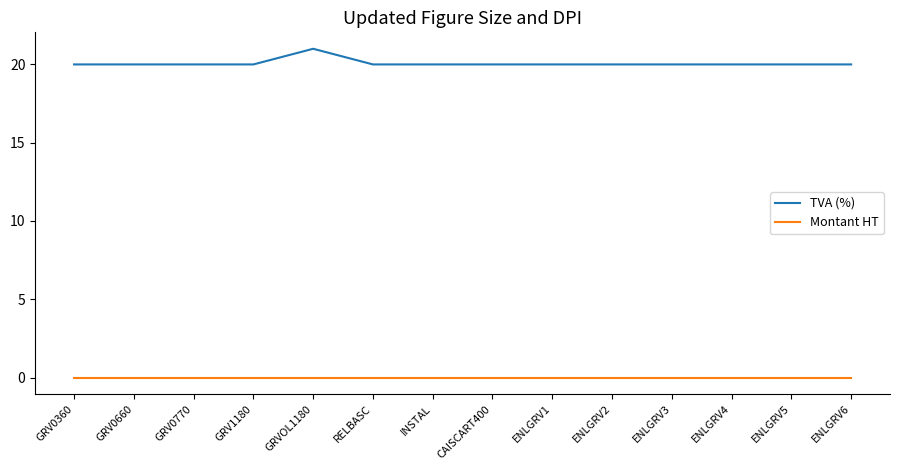

What is the sum of all TVA (%) values?

281